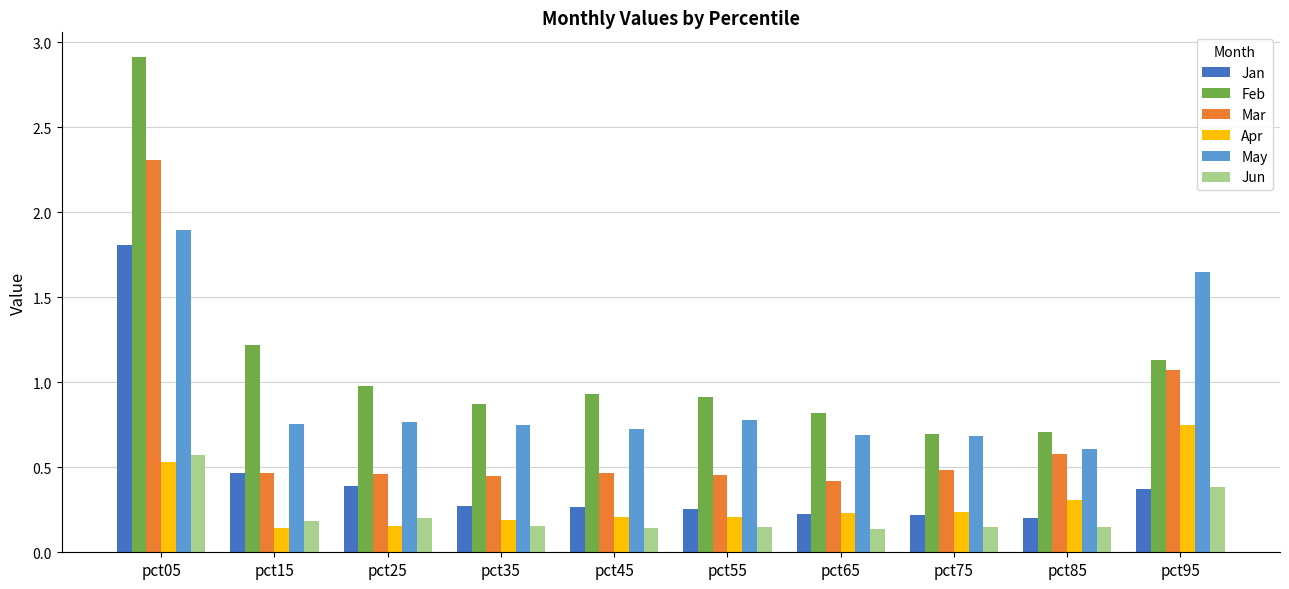

Is the value of Mar at pct35 greater than the value of Jun at pct95?

Yes